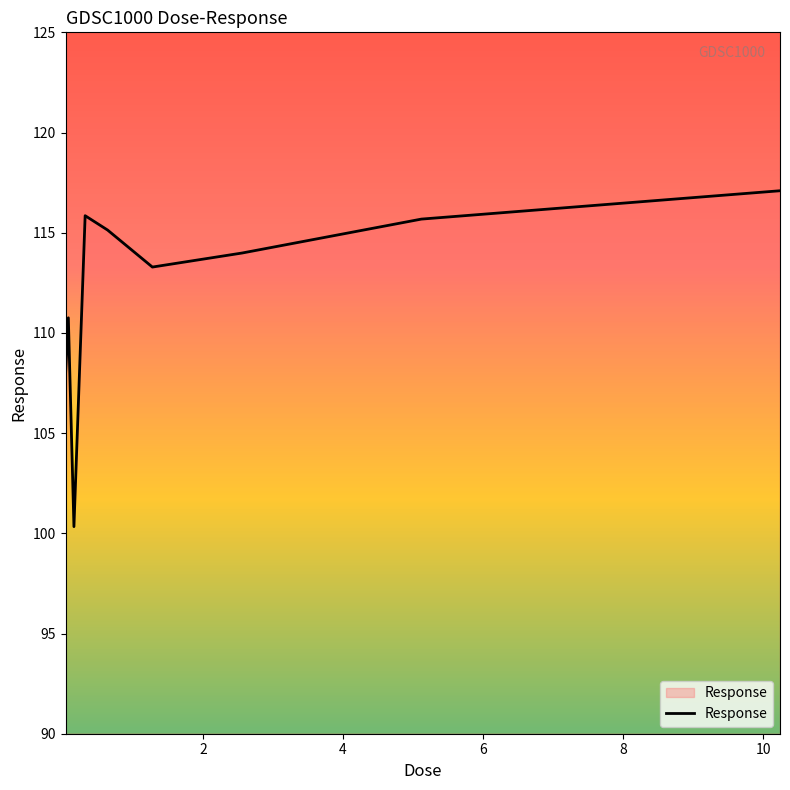

What is the difference between the maximum and minimum values?

16.8